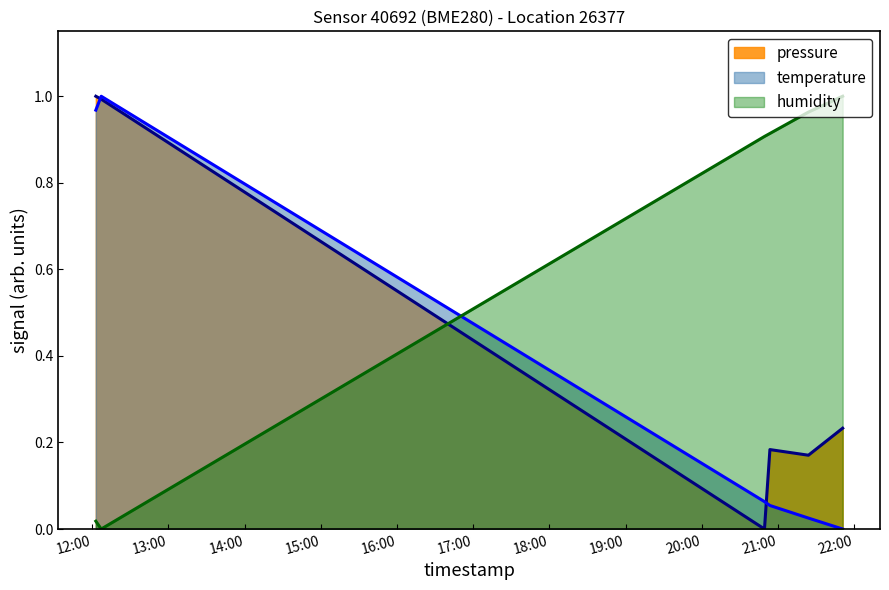

Rank the series at 2023-07-24T20:49:20 from highest to lowest value.

humidity, temperature, pressure